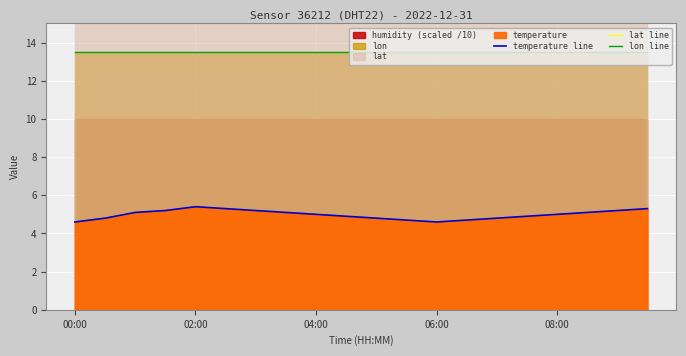

What is the difference between the second highest and second lowest values in the temperature line series?

0.7